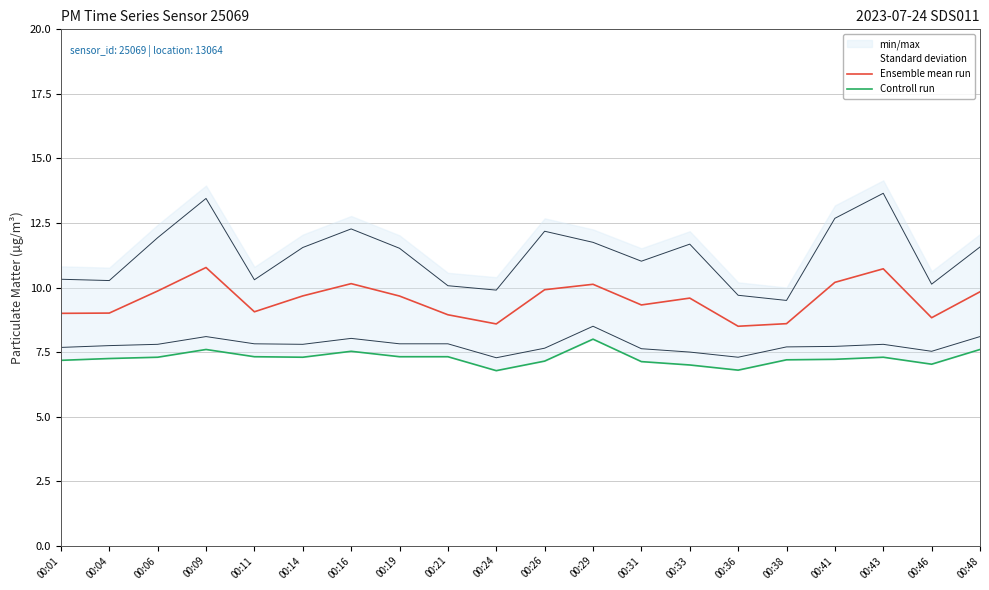

At which category is the sum across all series the highest?

00:09